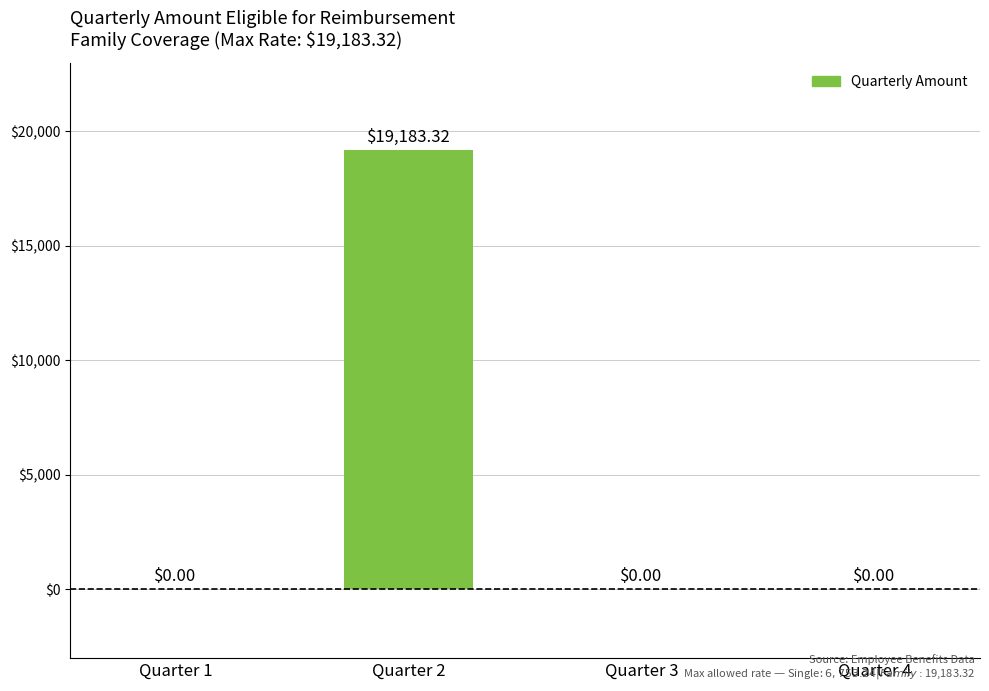

What is the change in value from Quarter 2 to Quarter 3?

-19183.3